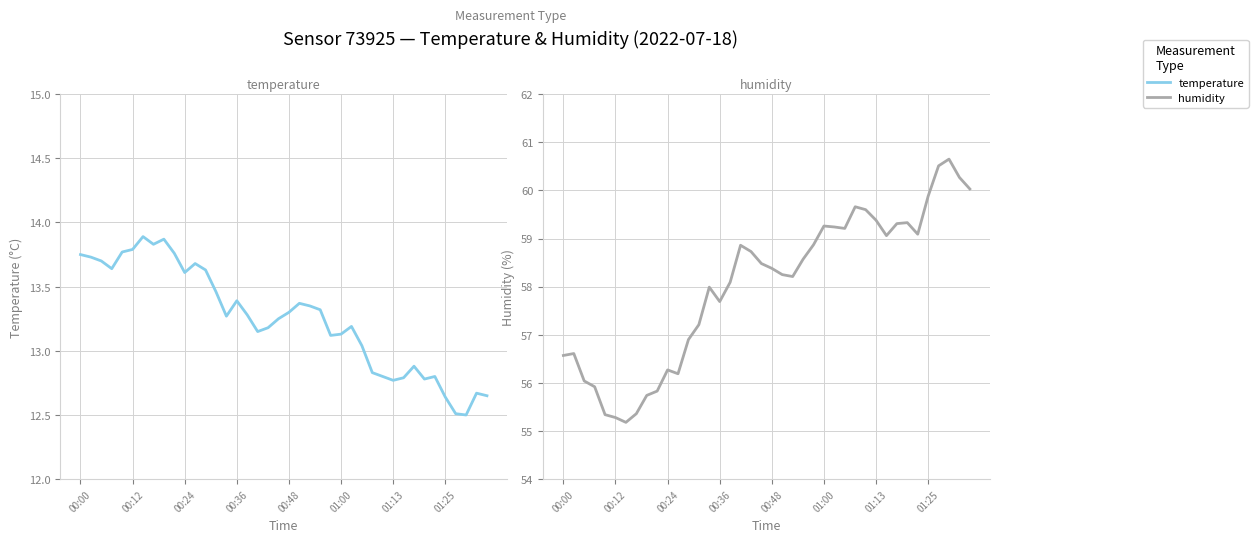

What is the difference between the highest and lowest values at 00:24?

42.3